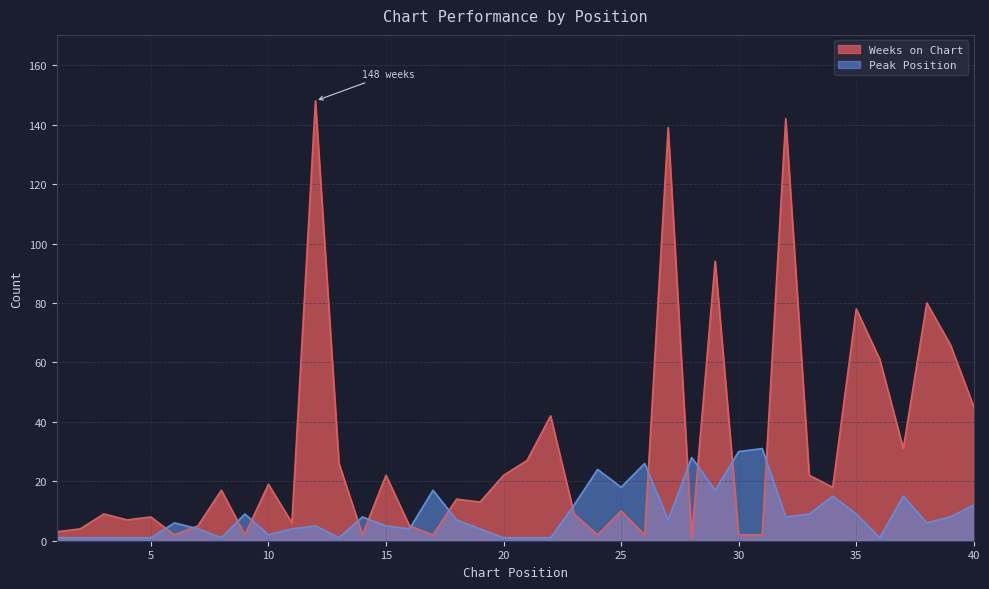

How many values in the Weeks on Chart series exceed 14?

19